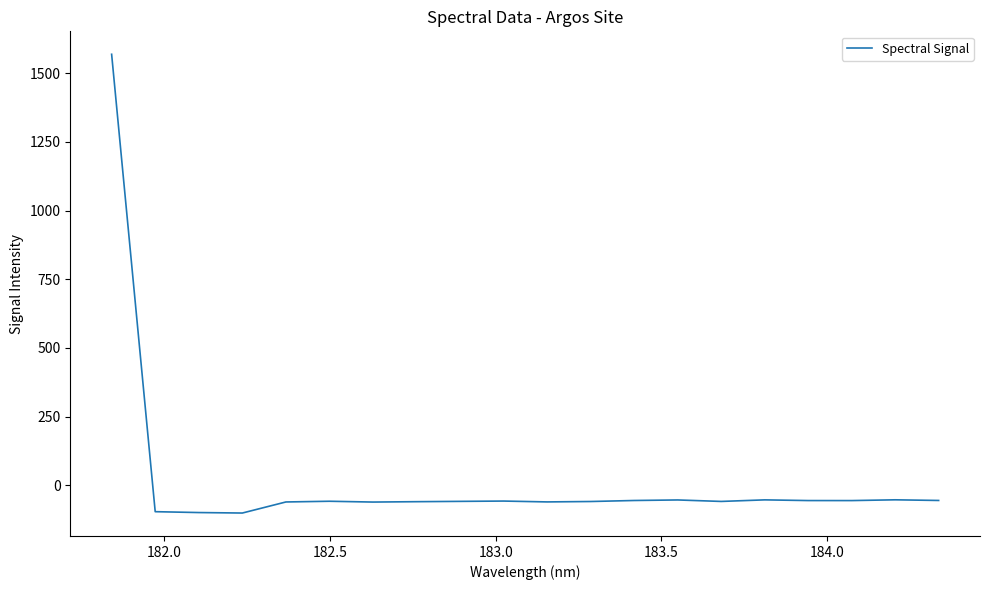

What is the smallest value displayed?

-100.8